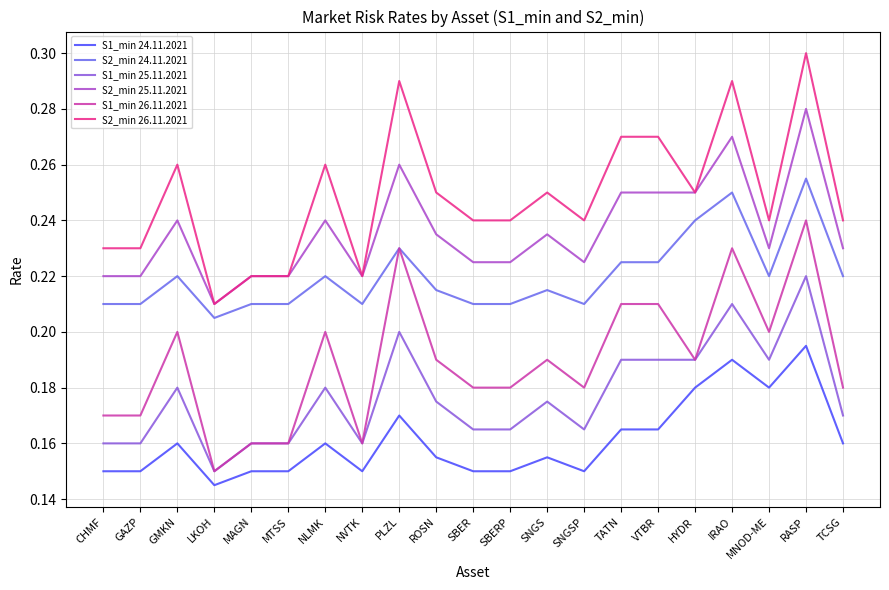

Rank the series by their maximum value, from highest to lowest.

S2_min 26.11.2021, S2_min 25.11.2021, S2_min 24.11.2021, S1_min 26.11.2021, S1_min 25.11.2021, S1_min 24.11.2021